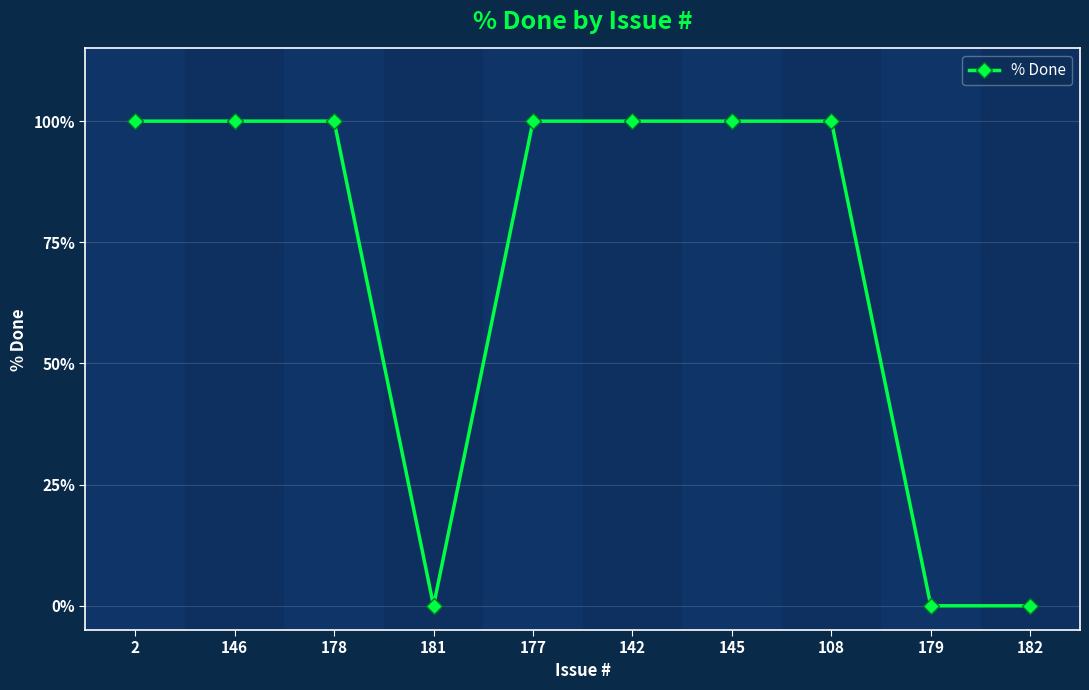

Count the number of data series in this chart.

1